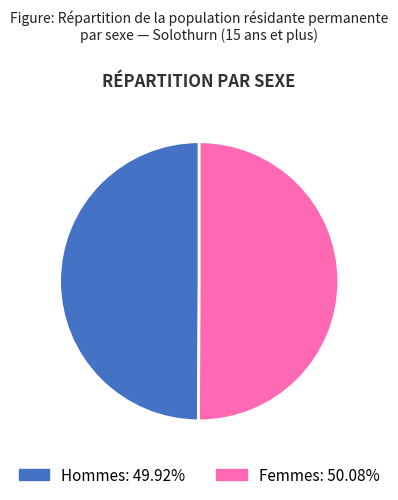

Combined, do Hommes and Femmes account for over 50%?

Yes